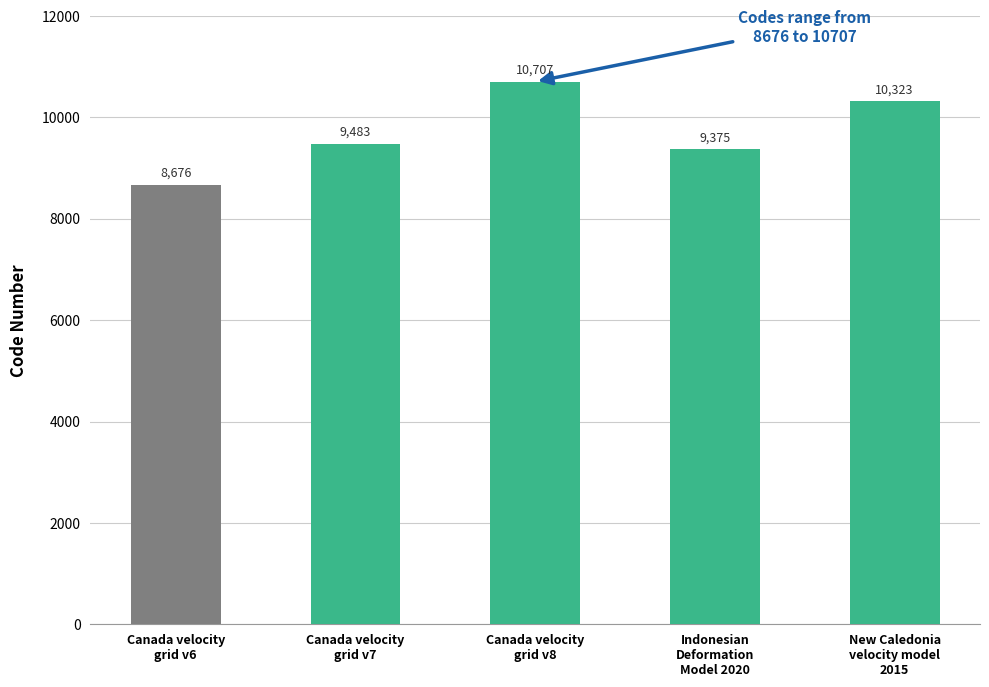

What is the label of the 4th bar from the right?

Canada velocity
grid v7